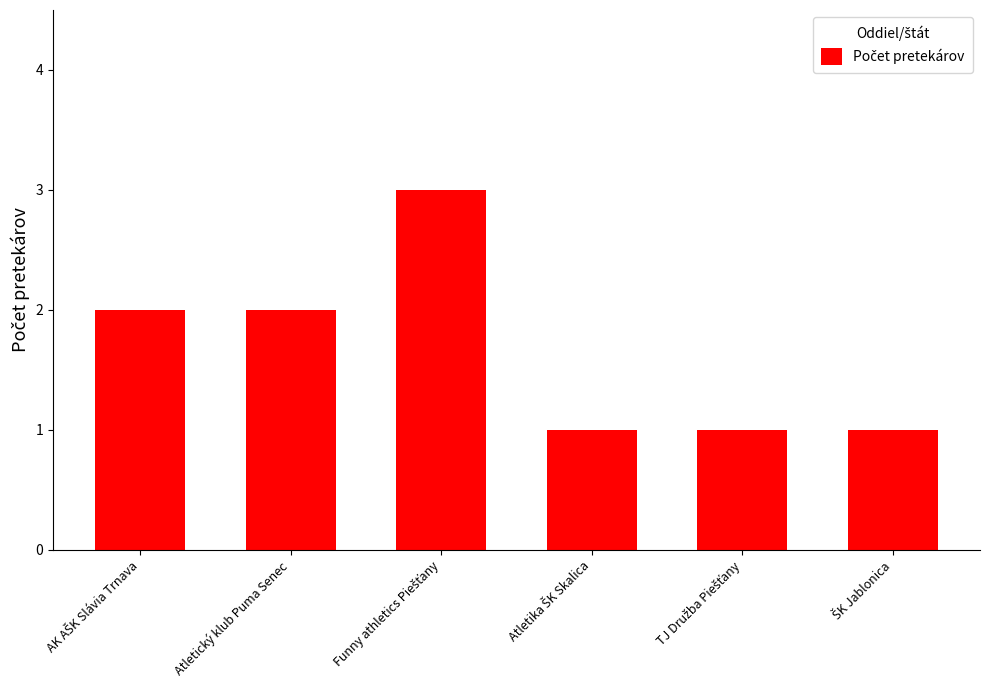

What is the sum of all values?

10